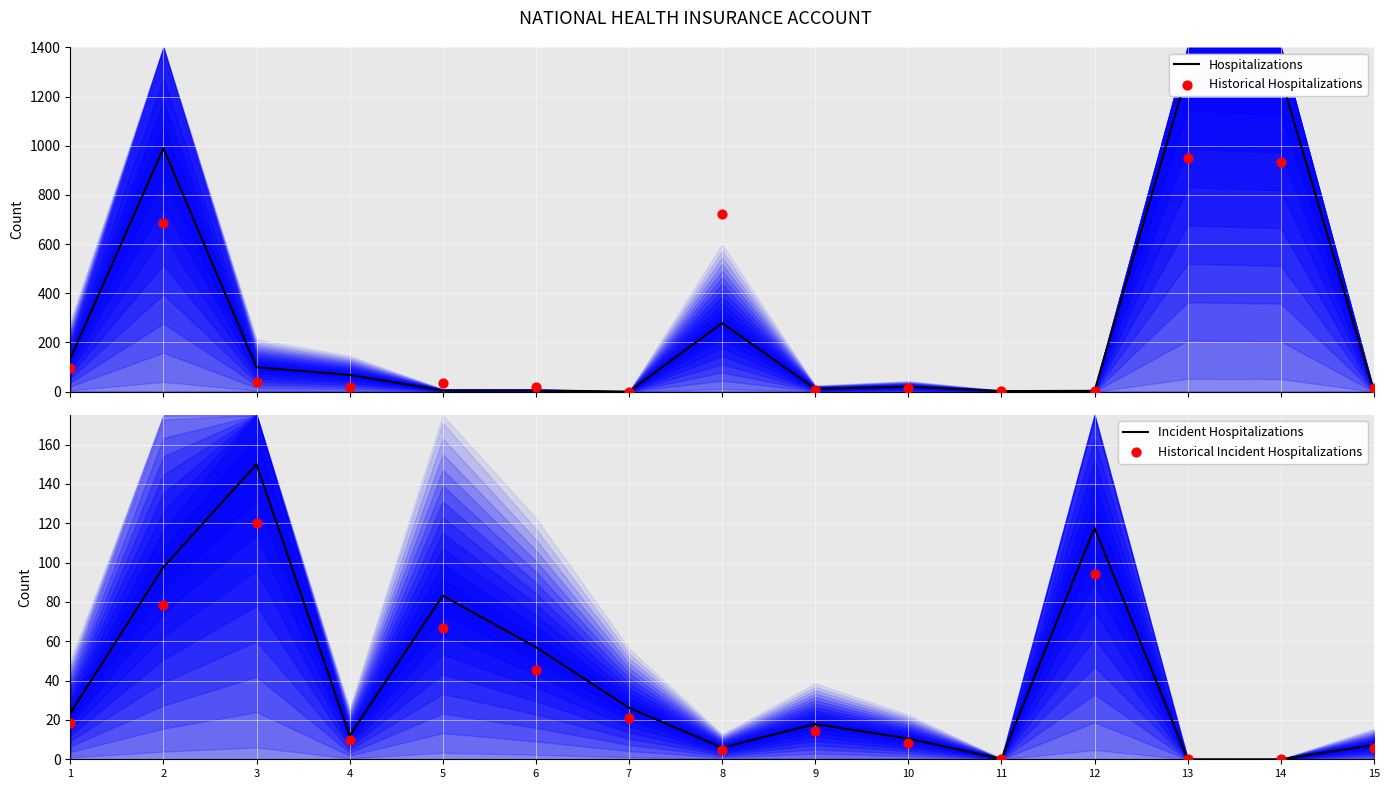

Which series contains the lowest Y value?

Hospitalizations